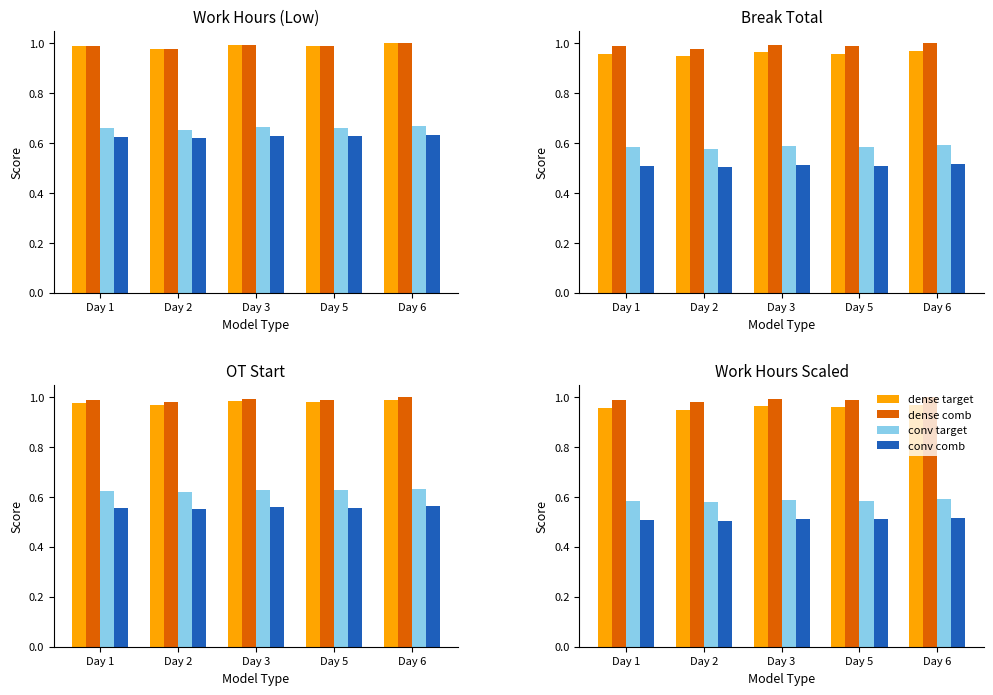

Rank the categories by conv comb value from lowest to highest.

Day 2, Day 1, Day 5, Day 3, Day 6